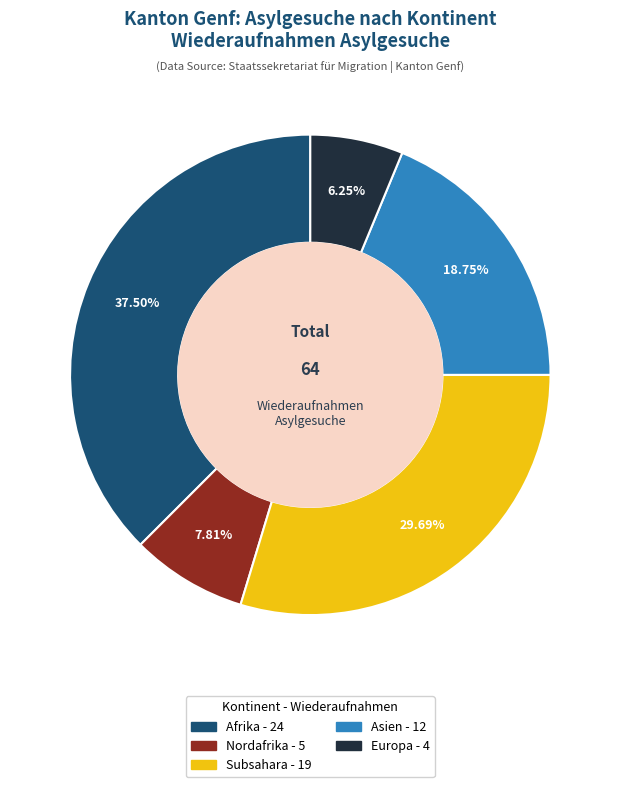

Does any single category account for the majority?

No